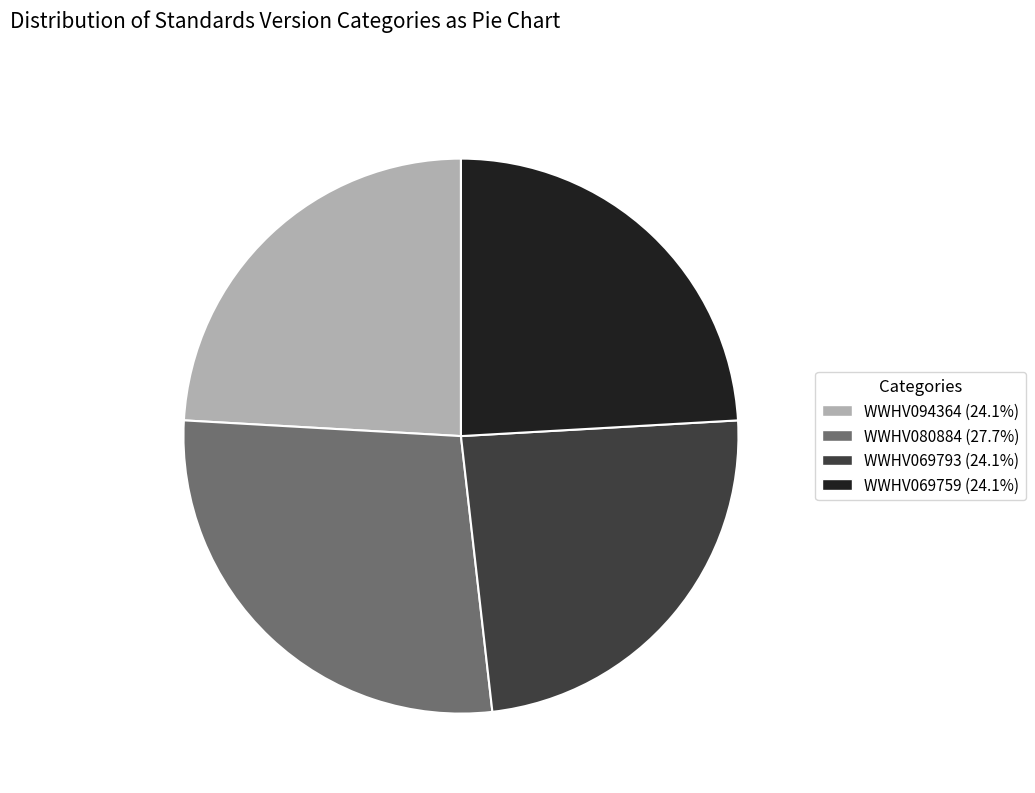

Is the sum of WWHV069793 and WWHV080884 greater than half?

Yes